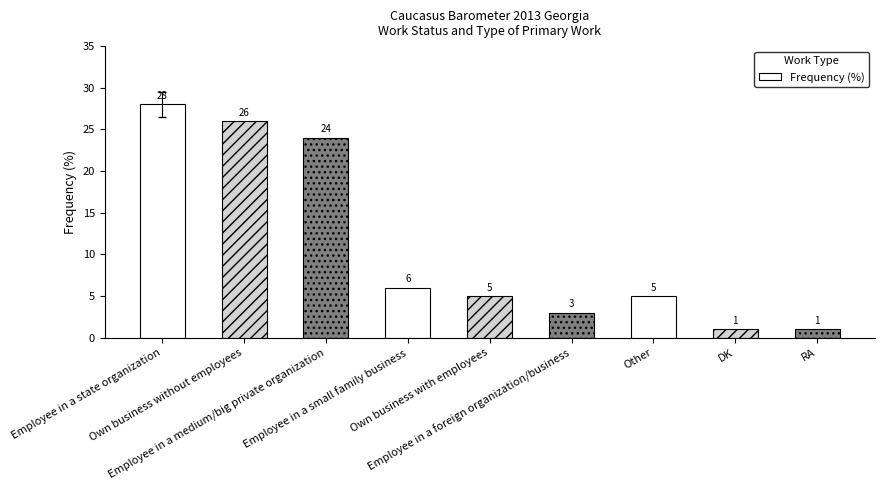

How many data points are less than 5?

3